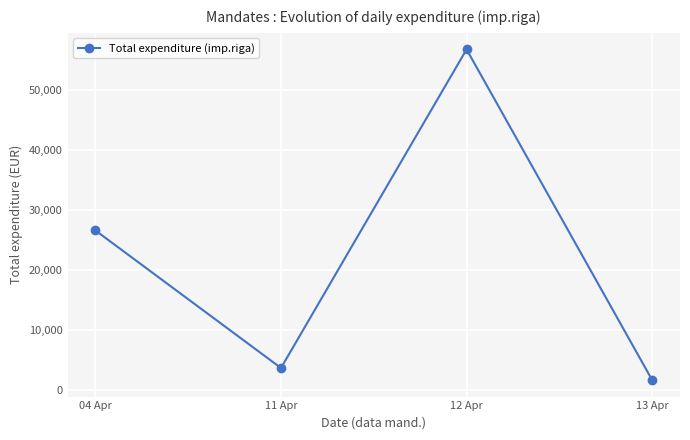

Rank the categories by value from lowest to highest.

13 Apr, 11 Apr, 04 Apr, 12 Apr